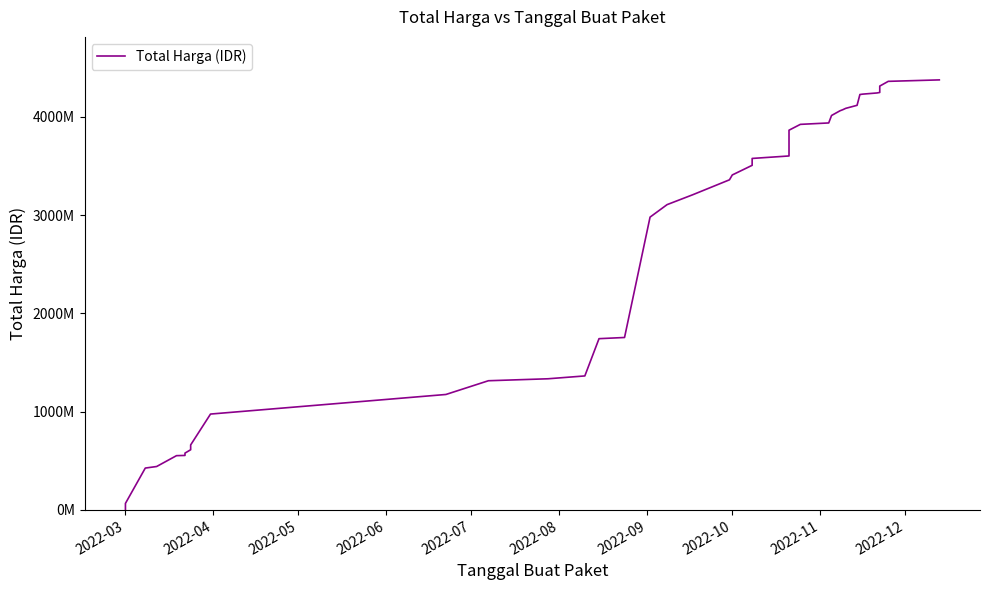

What is the maximum value shown in the chart?

4375595175